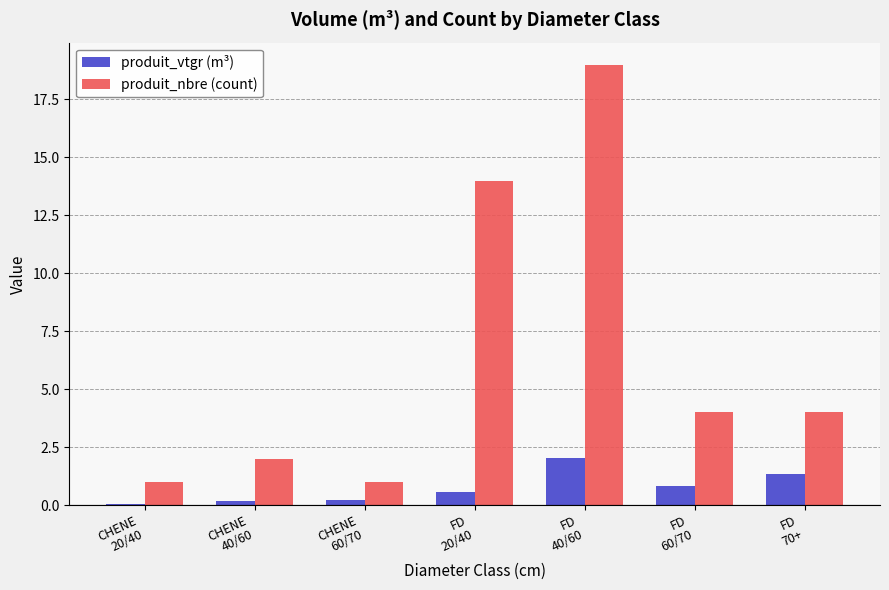

Which series has the widest spread of values?

produit_nbre (count)